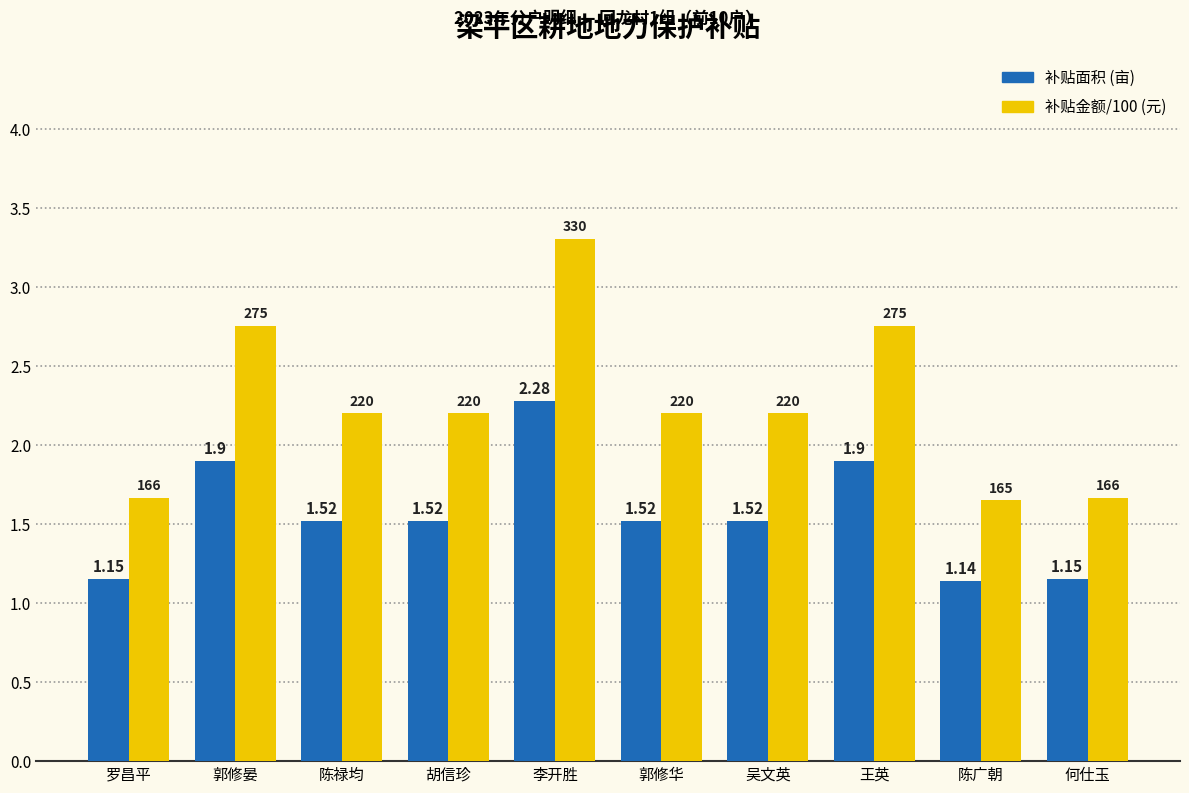

At how many categories does at least one series exceed 2?

7